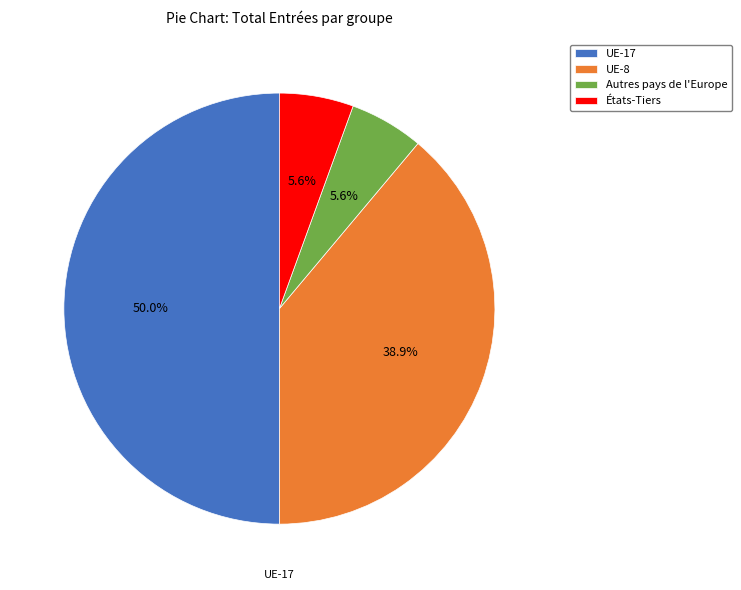

Count the number of slices in the pie.

4